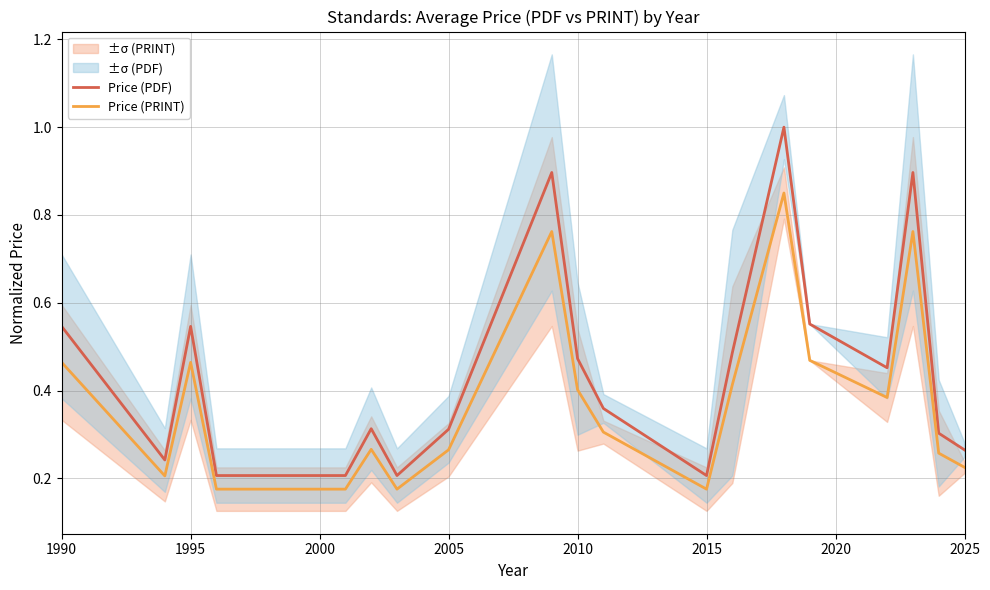

What is the maximum value for Price (PDF)?

1.0